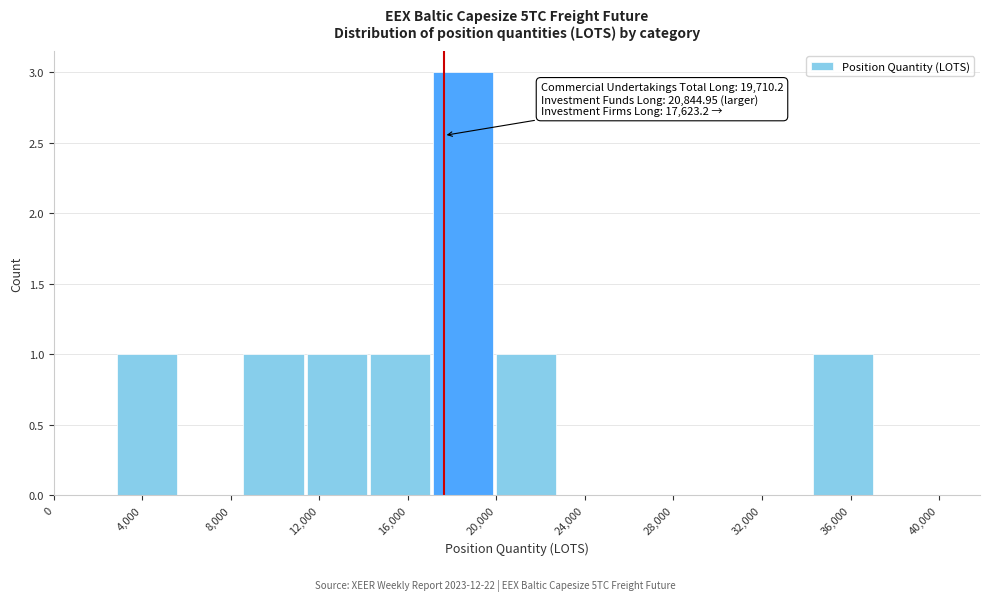

Which range on the x-axis has the tallest bar?

17000 to 20000